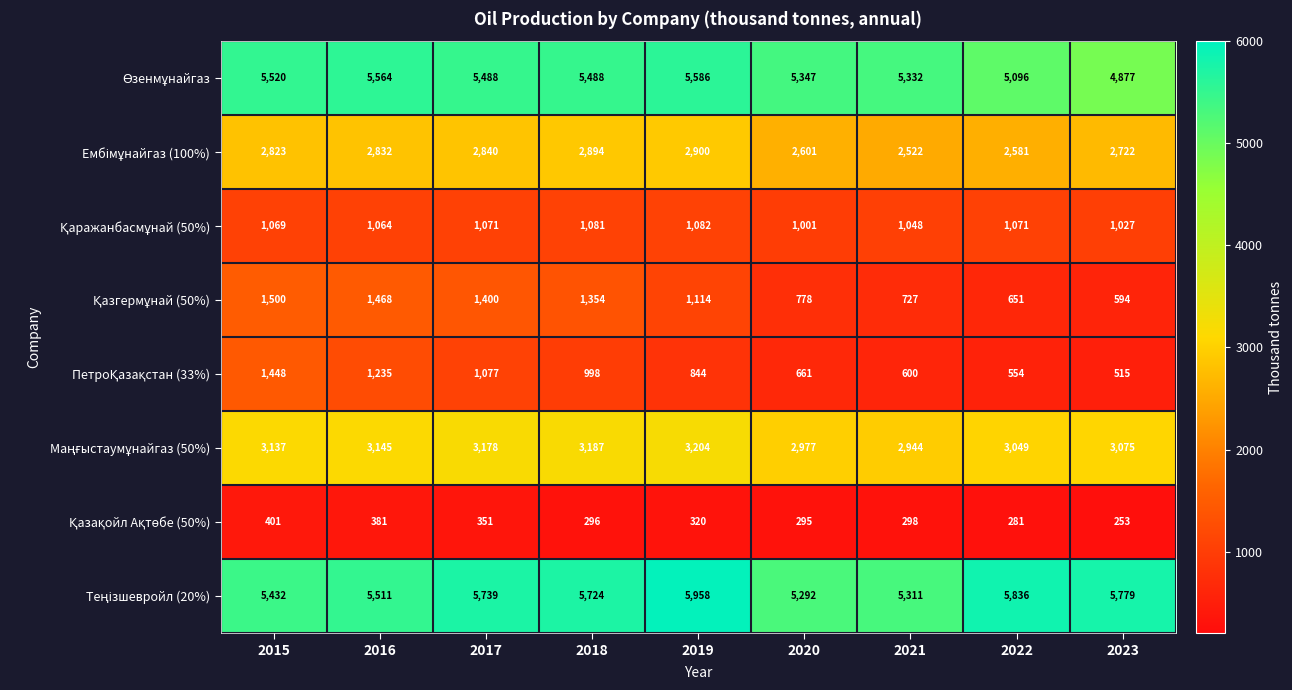

At which category is the sum across all series the highest?

2015